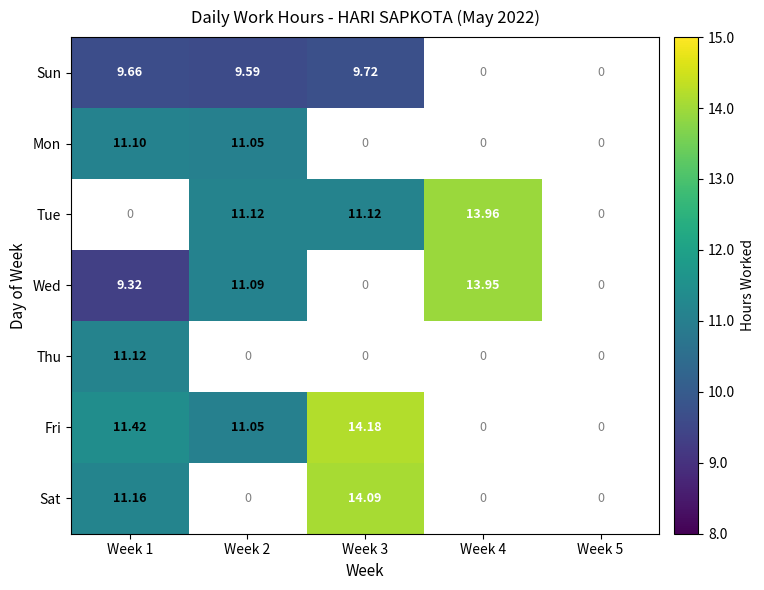

Is the value of Sun at Week 1 greater than the value of Tue at Week 2?

No